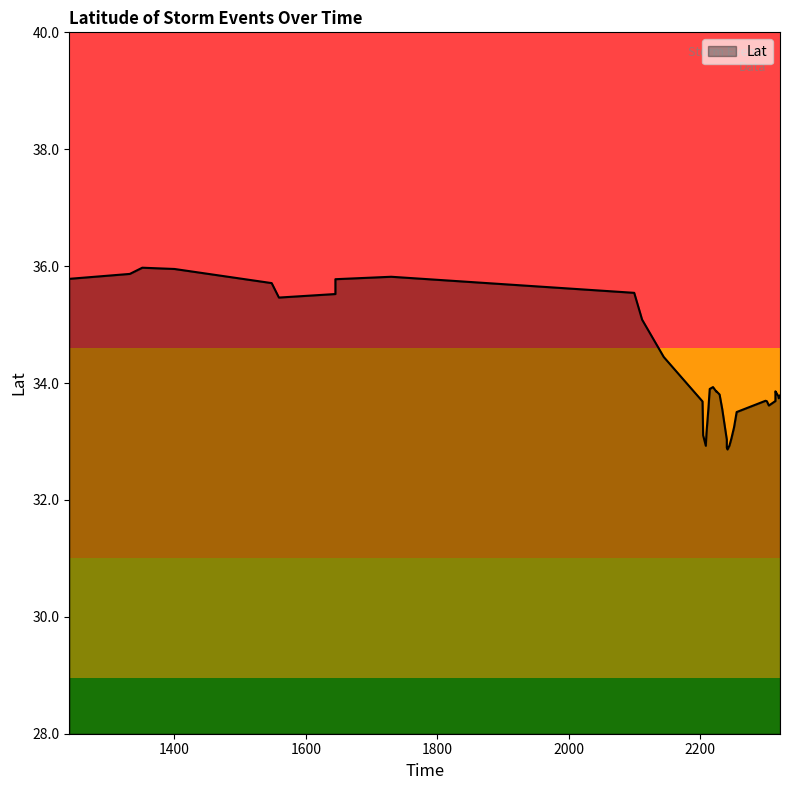

Read the value at 2252.

33.1